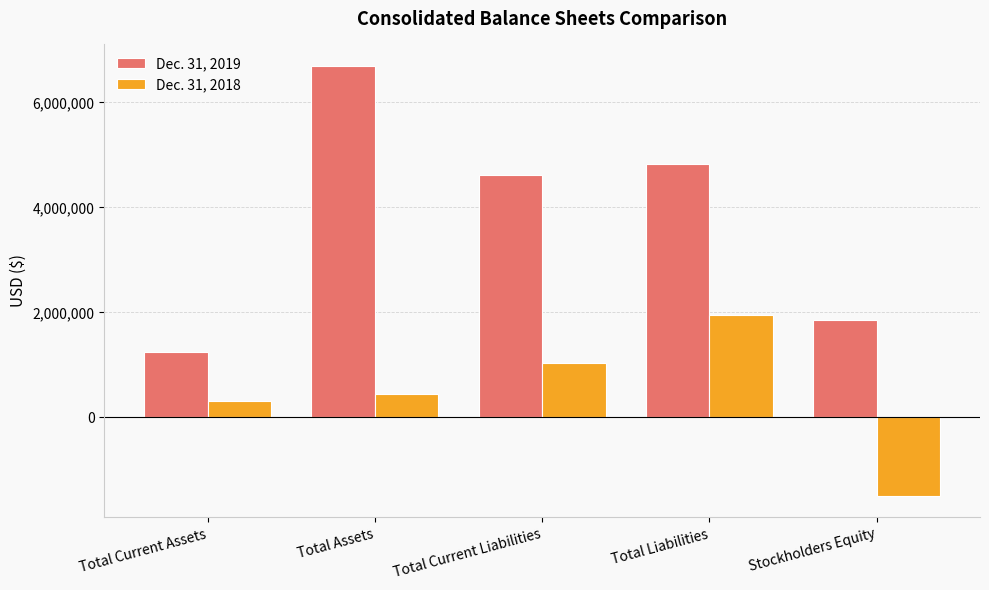

True or false: Dec. 31, 2019 has a value of 4834071 at Total Liabilities.

True